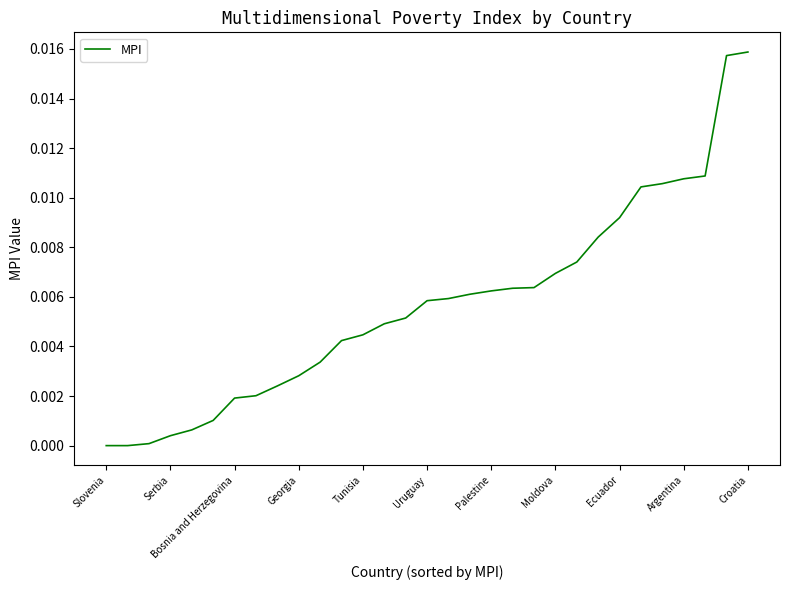

Which category has the lowest value across all series?

Slovenia